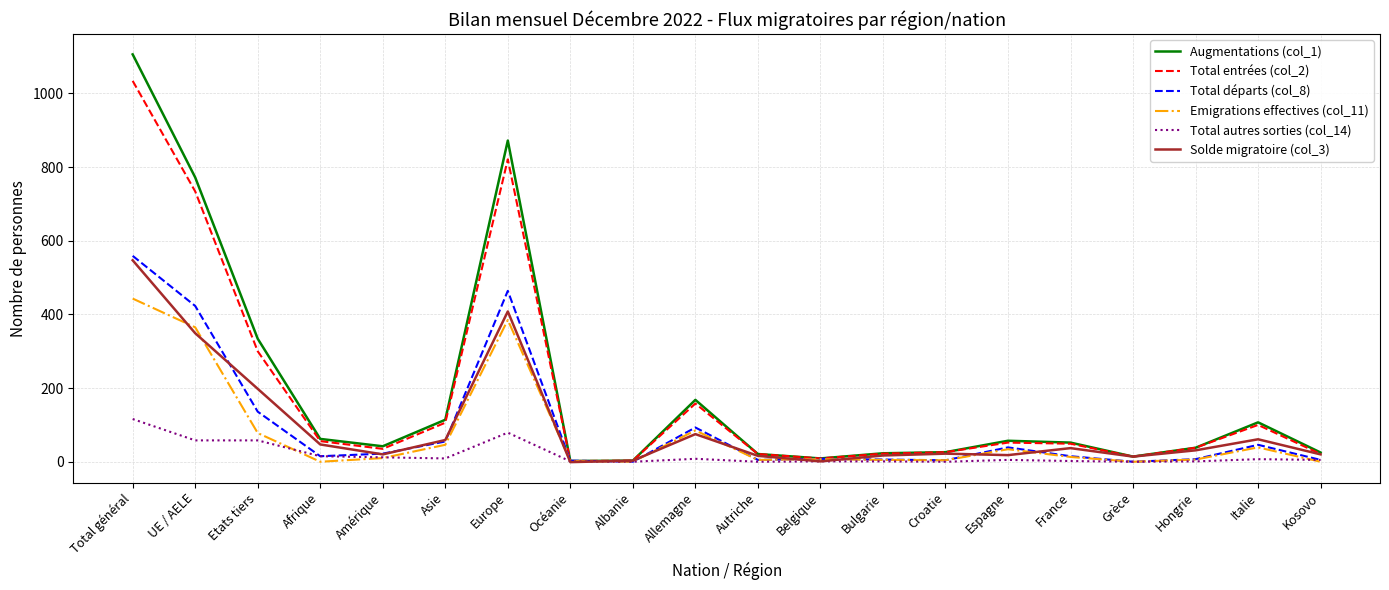

What is the total value across all series at Europe?

3029